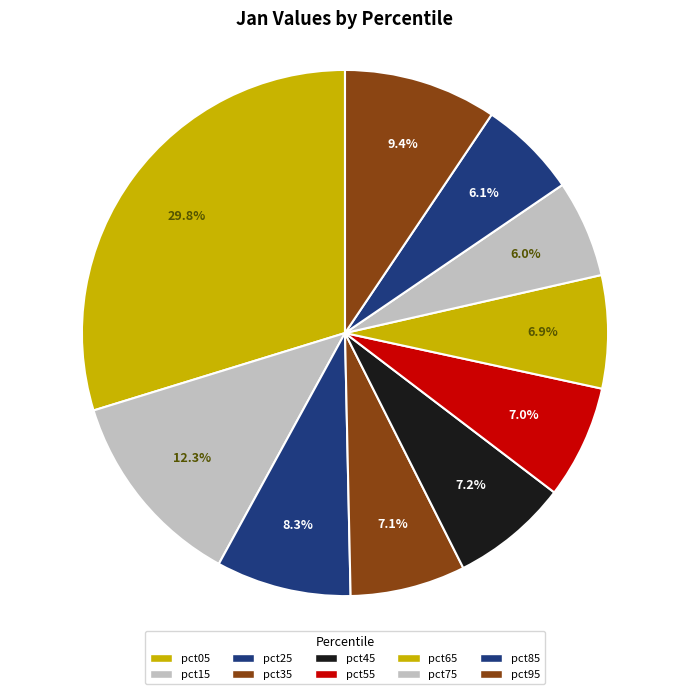

Does pct55 represent more than half of the total?

No